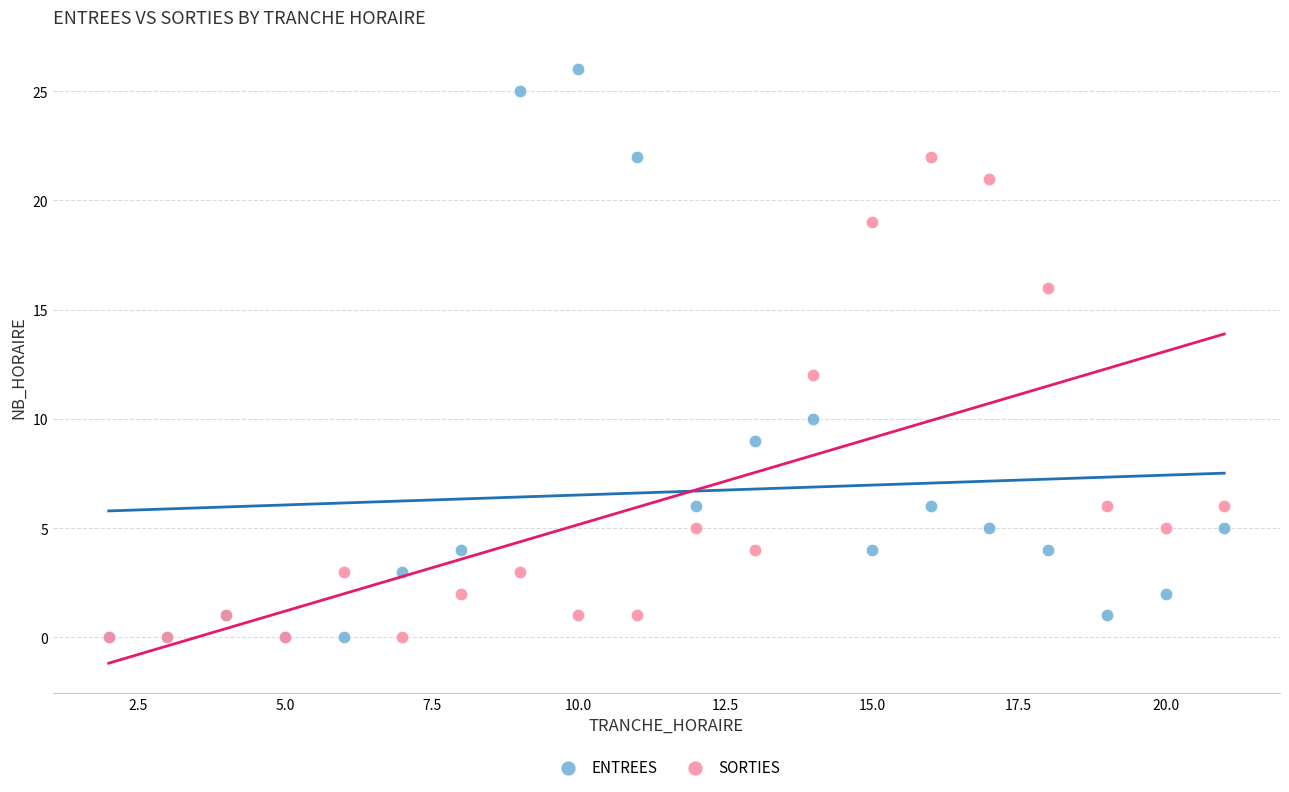

In the ENTREES series, what Y value is closest to 13?

10